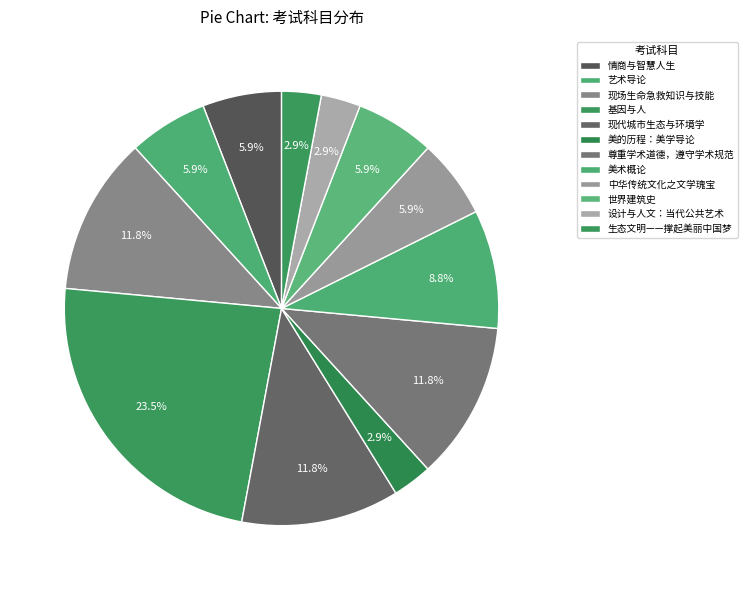

What is the largest slice in the pie chart?

基因与人